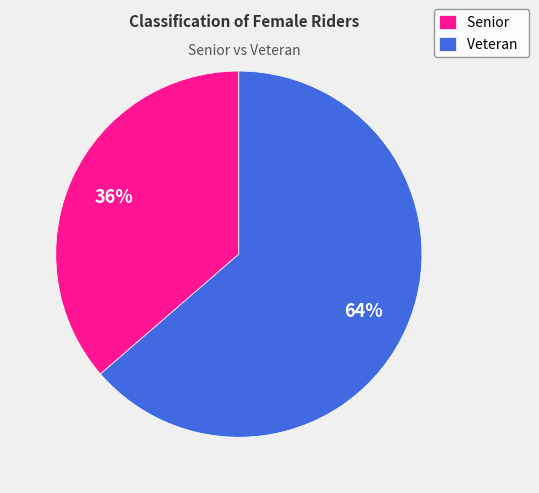

Rank the categories by value from highest to lowest.

Veteran, Senior